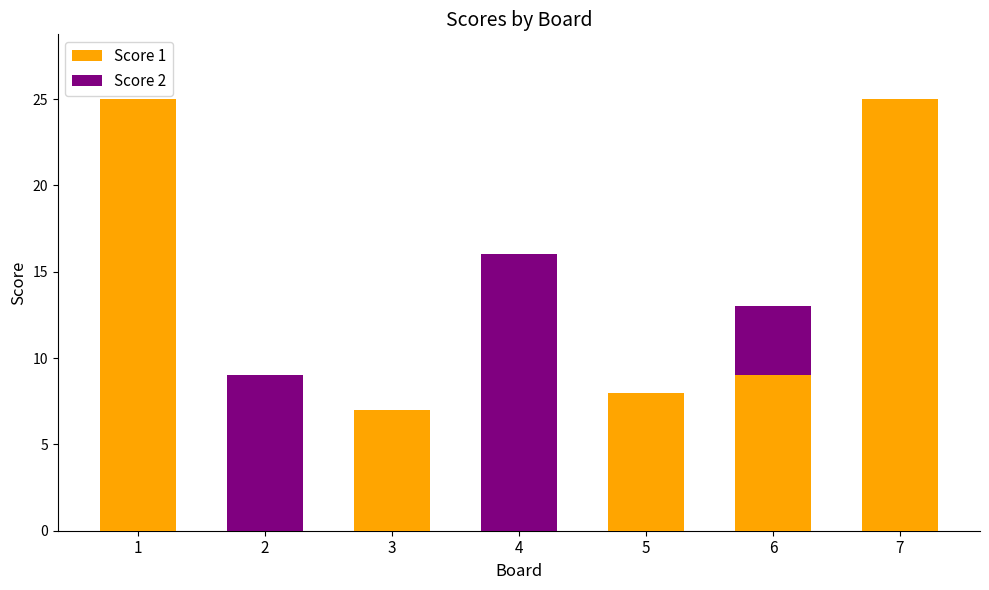

Reading left to right, list the values for the Score 1 series.

1=25	2=0	3=7	4=0	5=8	6=9	7=25